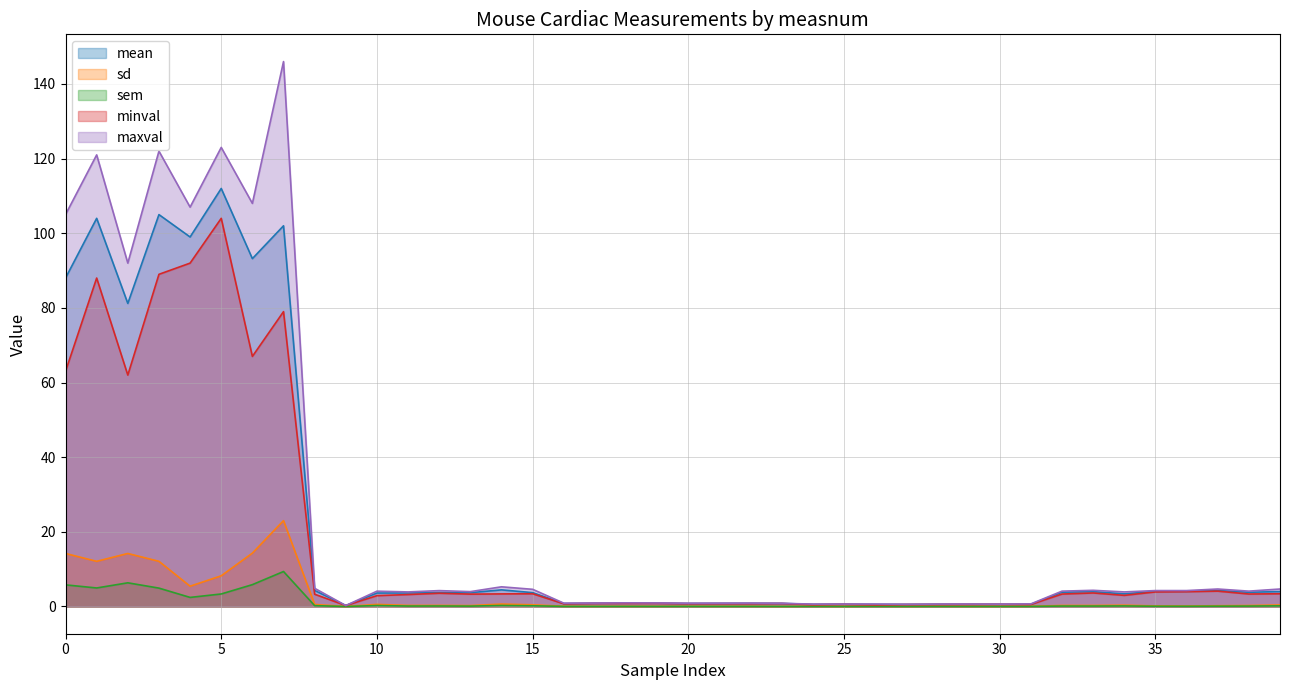

What is the difference between the maximum and second lowest values in the sem series?

9.4